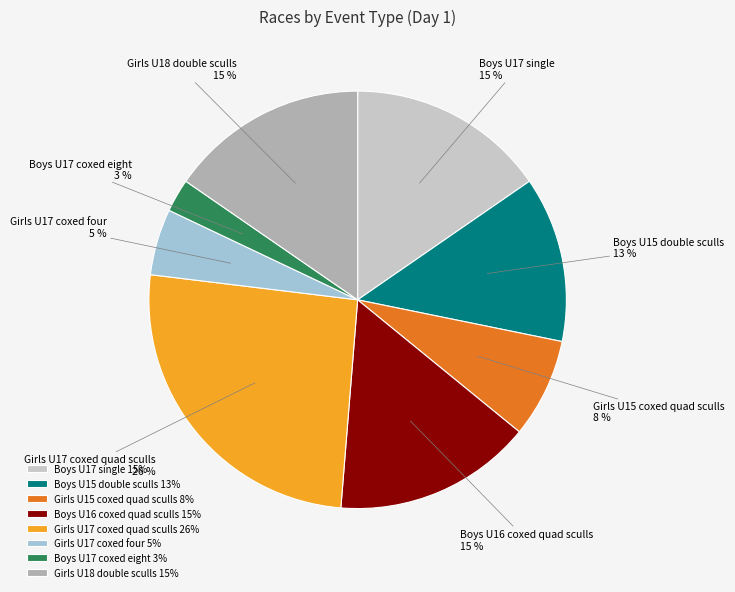

True or false: Boys U16 coxed quad sculls accounts for 15% of the total.

True